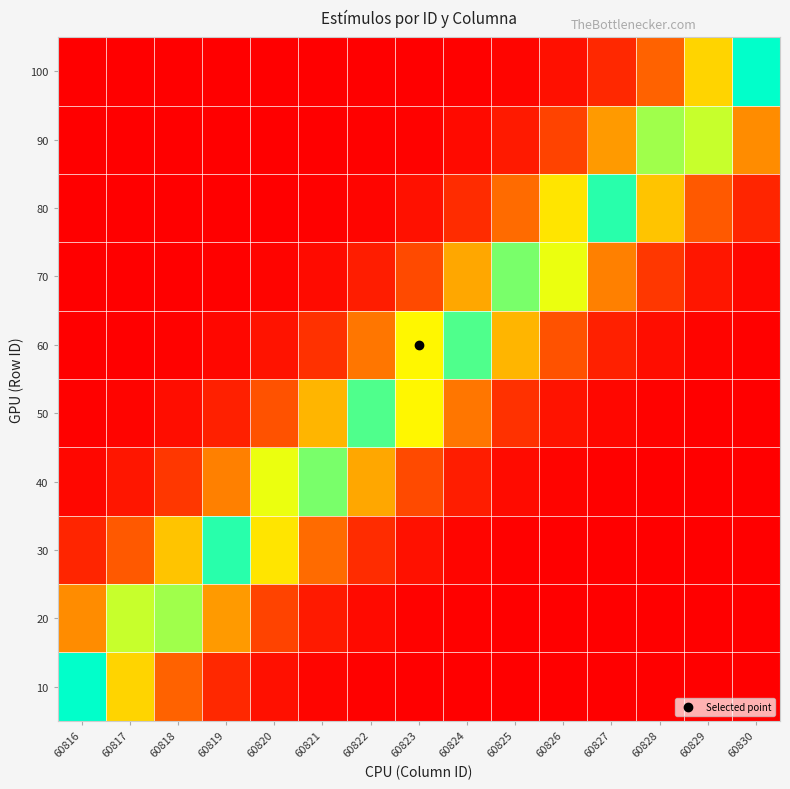

How many data points does each series have?

15